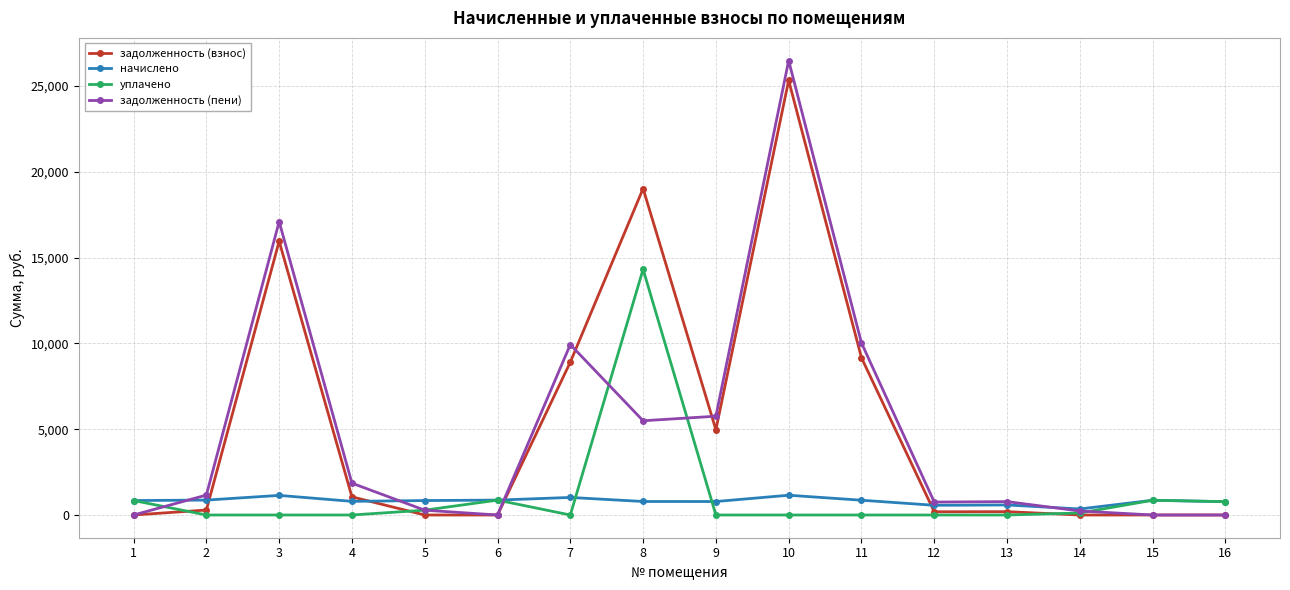

What is the total value across all series at 9?

11514.5